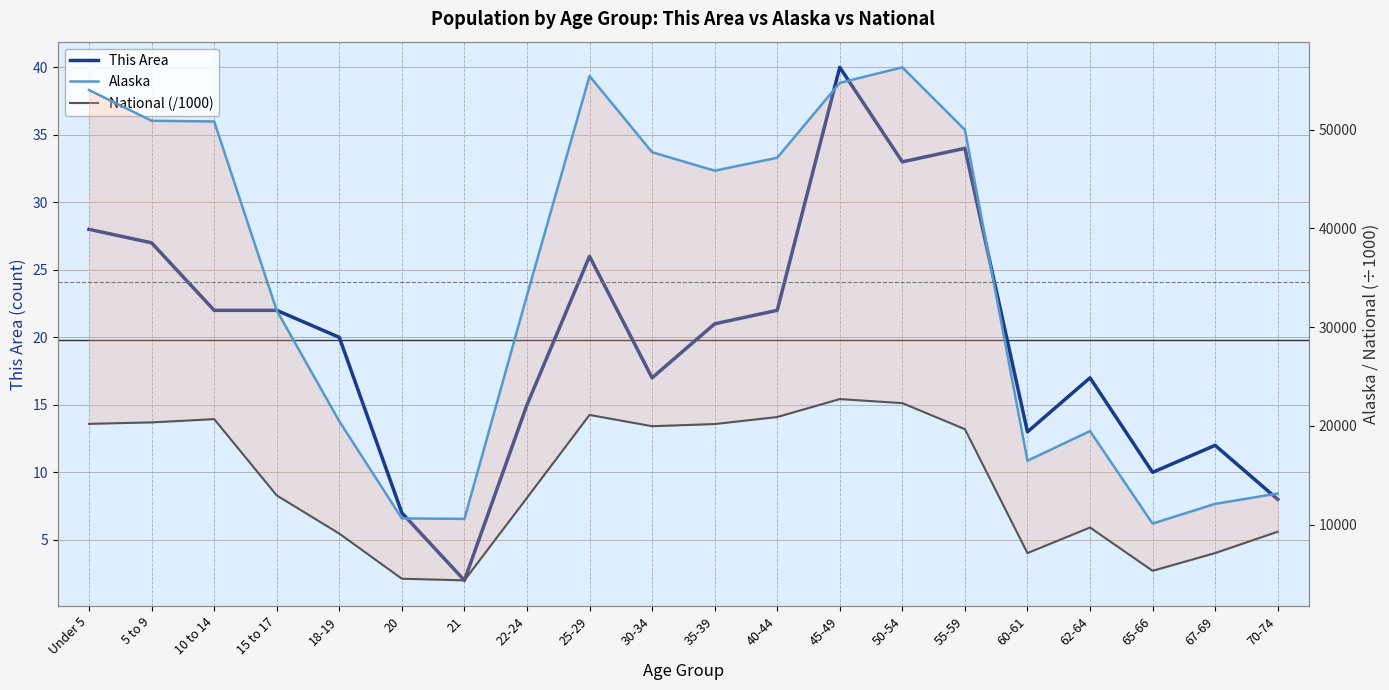

True or false: National (/1000) and This Area cross at least once.

False